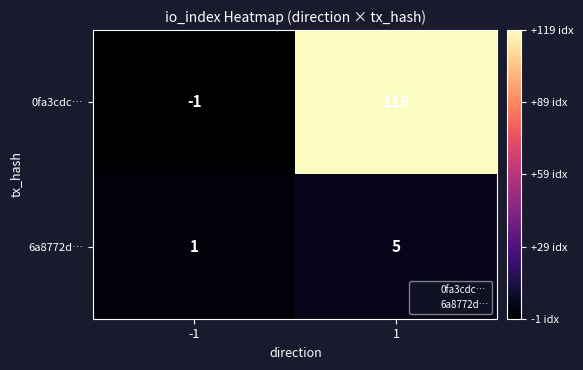

What is the maximum value shown in the chart?

119